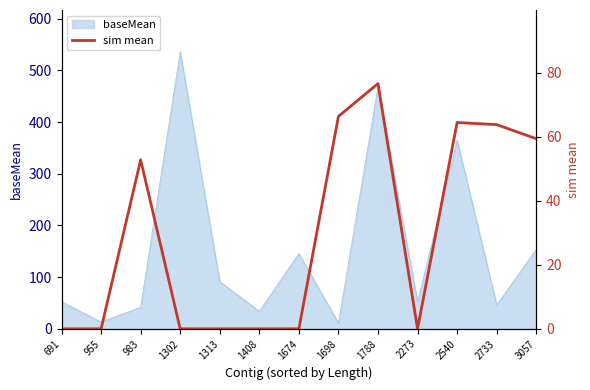

At which category does the chart reach its peak across all series?

1788